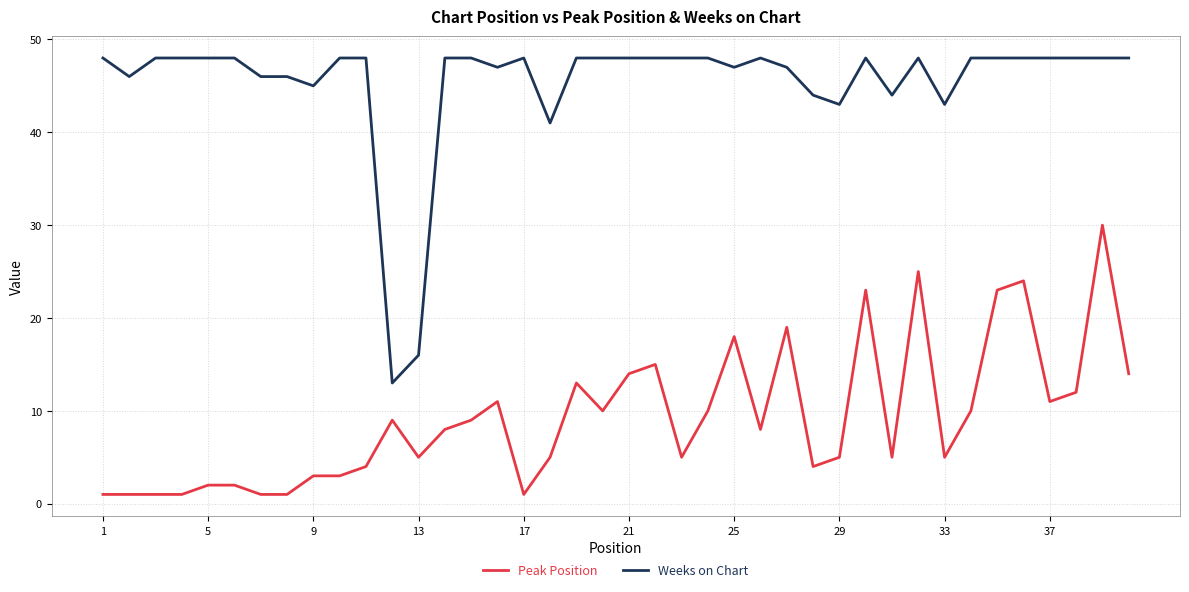

What is the difference between the maximum and minimum values in the Peak Position series?

29